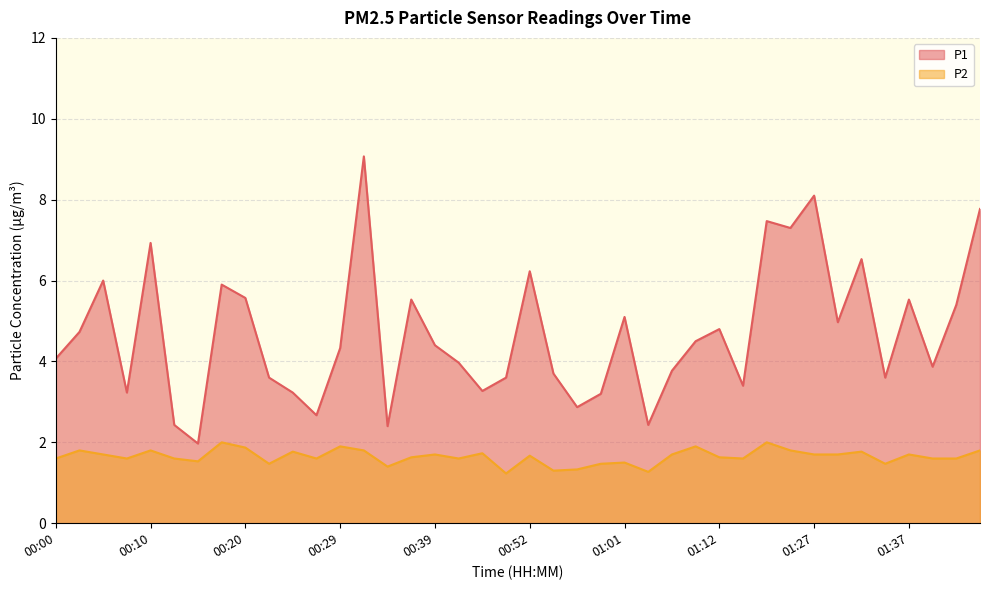

What is the greatest value displayed?

9.1